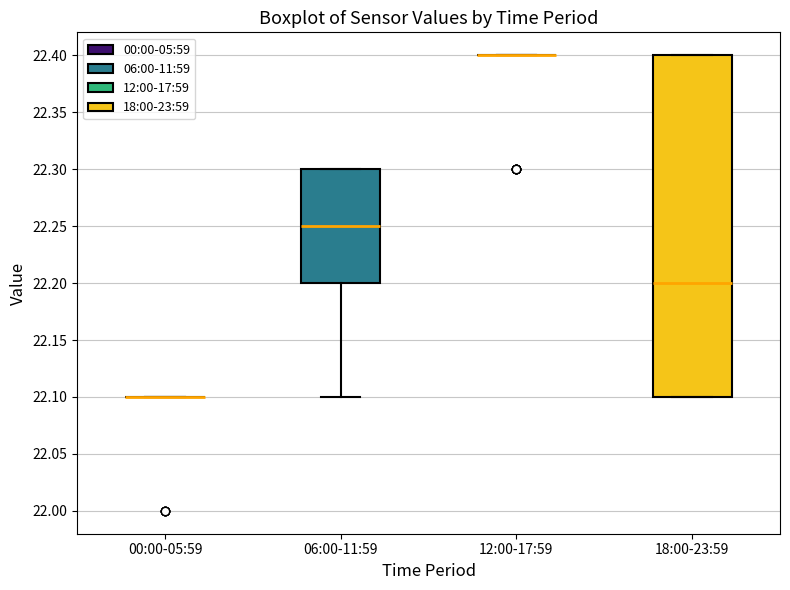

Reading left to right, read every box against the y-axis: the position of its median line, the range the box covers, and the ends of its whiskers. The values are not printed on the chart, so give them approximately, as read against the axis.

00:00-05:59: box collapsed to a line at 22.10, whiskers 22.10 to 22.10
06:00-11:59: median 22.25, box 22.20 to 22.30, whiskers 22.10 to 22.30
12:00-17:59: box collapsed to a line at 22.40, whiskers 22.40 to 22.40
18:00-23:59: median 22.20, box 22.10 to 22.40, whiskers 22.10 to 22.40